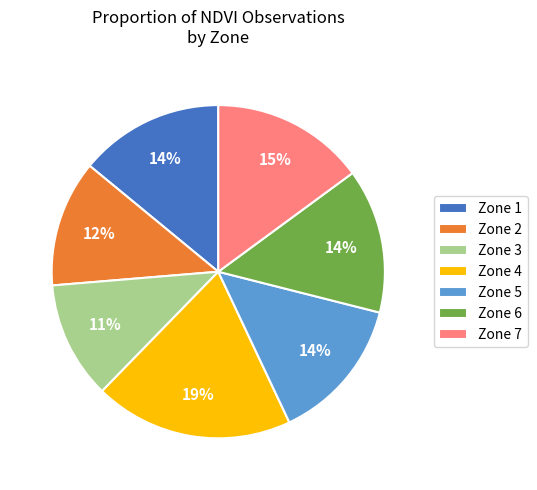

To the nearest percent, what is the difference between the largest and smallest slice percentages?

8%